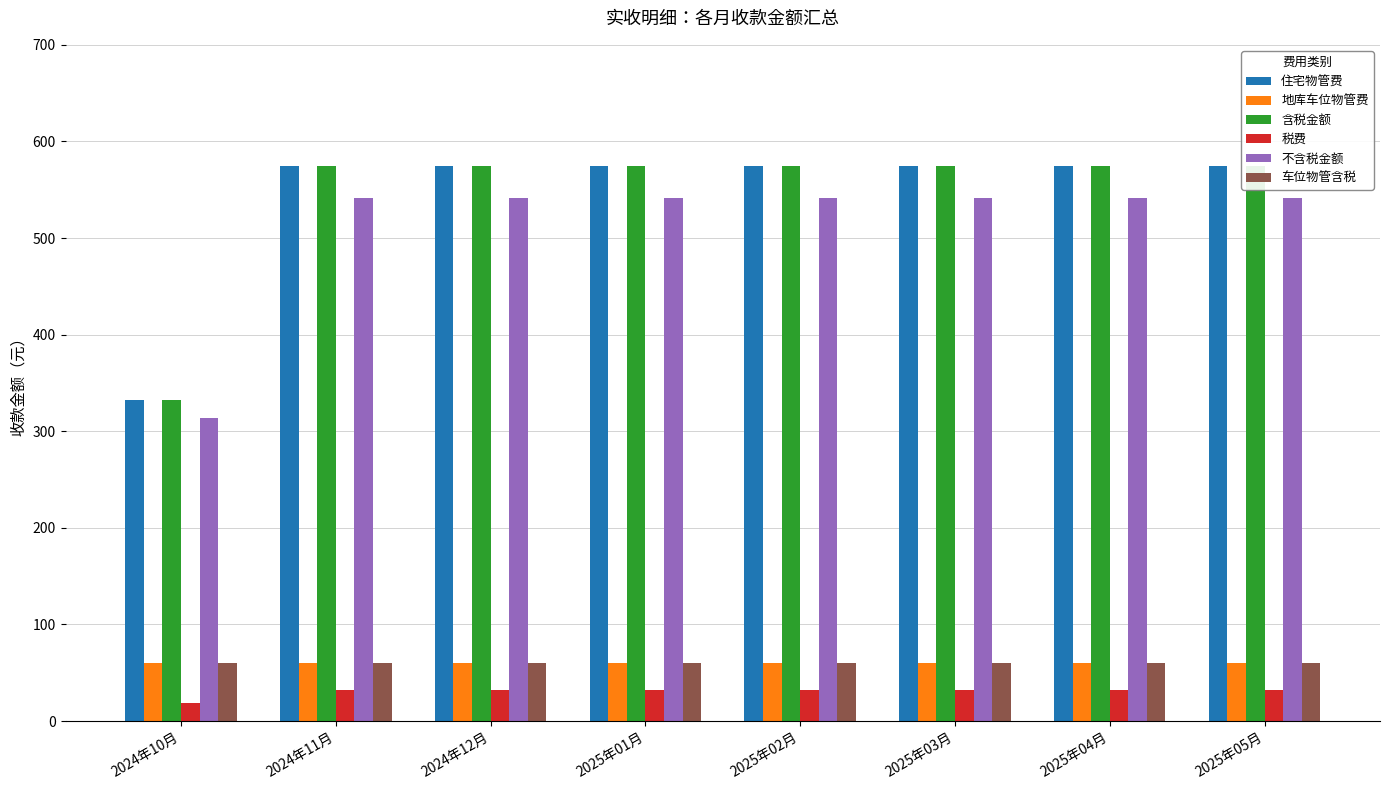

Reading left to right, extract all data points from this chart.

住宅物管费: 2024年10月=332.1	2024年11月=574.2	2024年12月=574.2	2025年01月=574.2	2025年02月=574.2	2025年03月=574.2	2025年04月=574.2	2025年05月=574.2
地库车位物管费: 2024年10月=60.0	2024年11月=60.0	2024年12月=60.0	2025年01月=60.0	2025年02月=60.0	2025年03月=60.0	2025年04月=60.0	2025年05月=60.0
含税金额: 2024年10月=332.1	2024年11月=574.2	2024年12月=574.2	2025年01月=574.2	2025年02月=574.2	2025年03月=574.2	2025年04月=574.2	2025年05月=574.2
税费: 2024年10月=18.8	2024年11月=32.5	2024年12月=32.5	2025年01月=32.5	2025年02月=32.5	2025年03月=32.5	2025年04月=32.5	2025年05月=32.5
不含税金额: 2024年10月=313.3	2024年11月=541.7	2024年12月=541.7	2025年01月=541.7	2025年02月=541.7	2025年03月=541.7	2025年04月=541.7	2025年05月=541.7
车位物管含税: 2024年10月=60.0	2024年11月=60.0	2024年12月=60.0	2025年01月=60.0	2025年02月=60.0	2025年03月=60.0	2025年04月=60.0	2025年05月=60.0